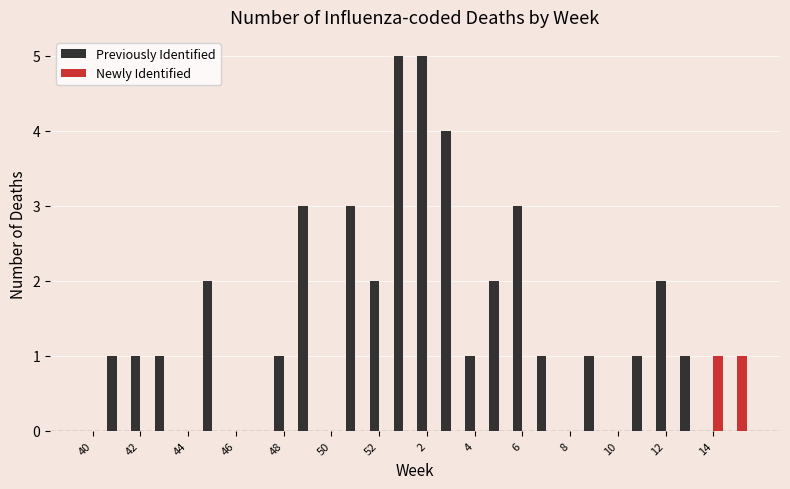

Which series has the largest total across all categories?

Previously Identified